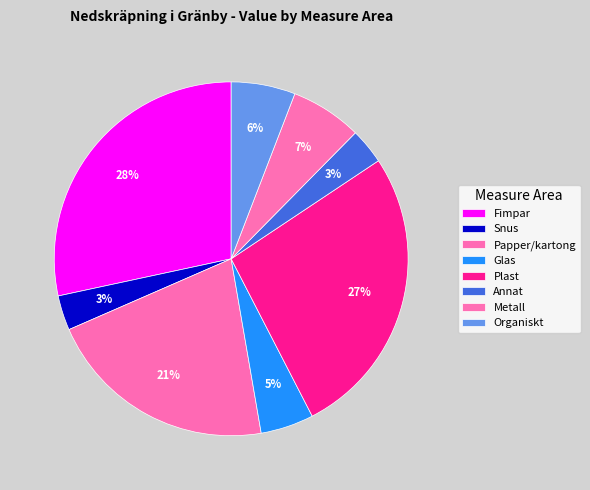

Which slice is the largest?

Fimpar